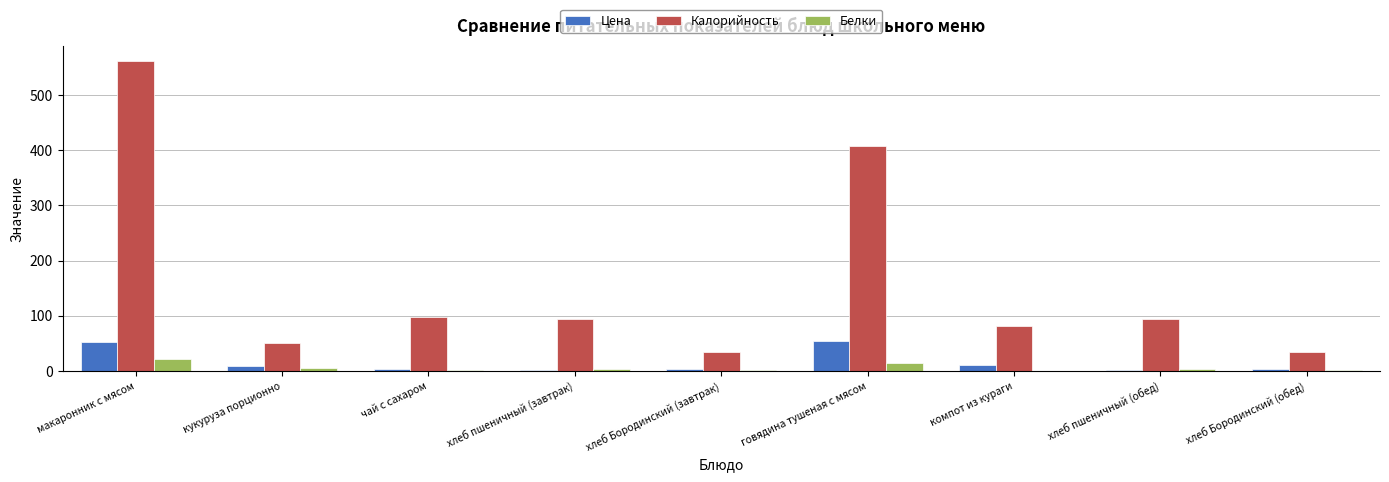

What is the sum of the Цена values at компот из кураги and хлеб пшеничный (завтрак)?

13.4